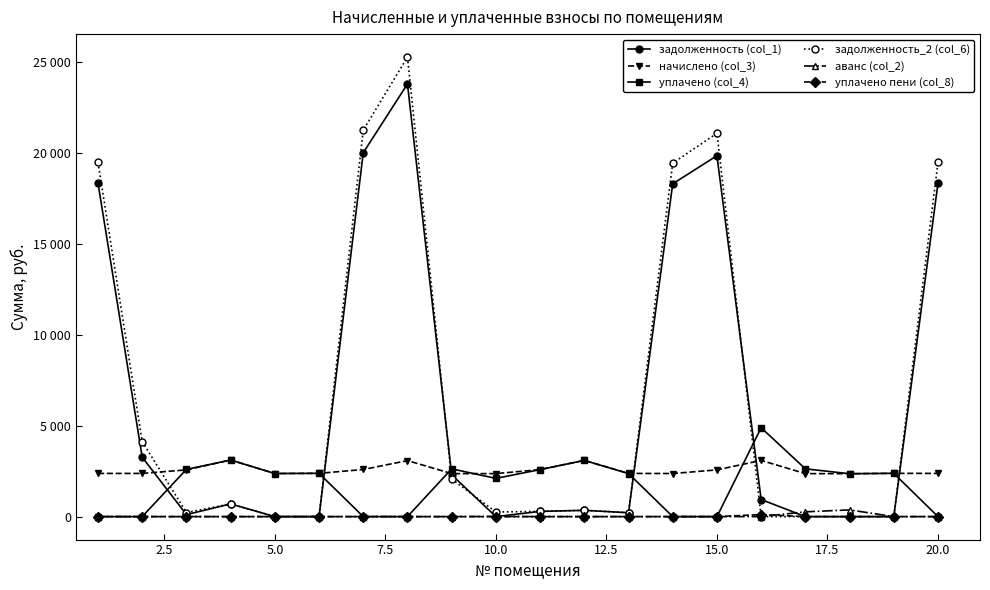

Is this an area chart (filled region under the line)?

No